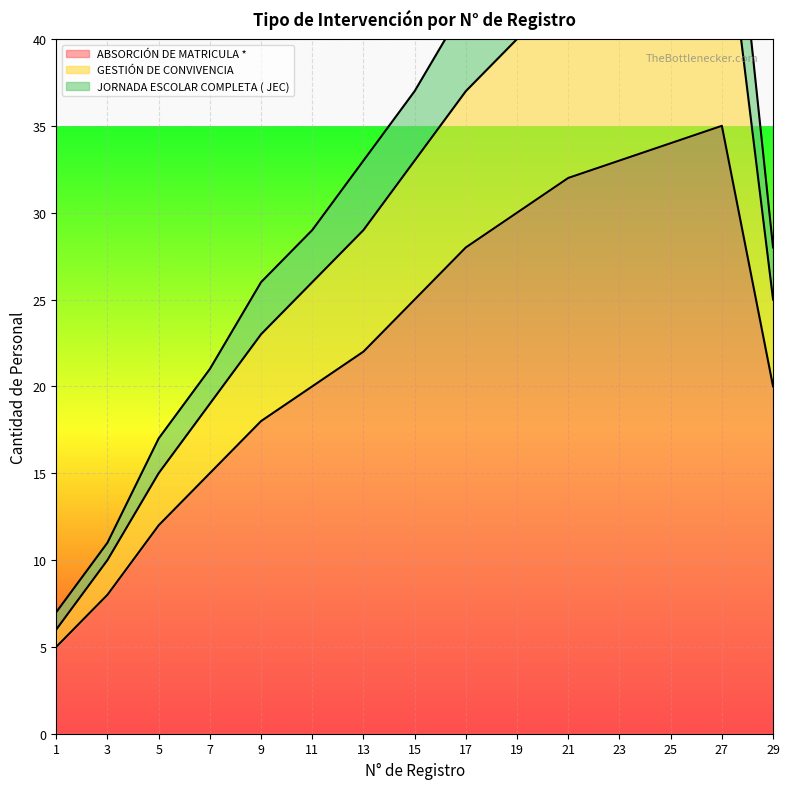

What is the average value of the GESTIÓN DE CONVIVENCIA series?

34